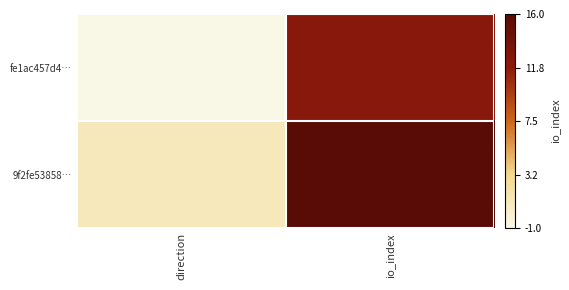

What is the spread (max minus min) of values at direction?

0.1